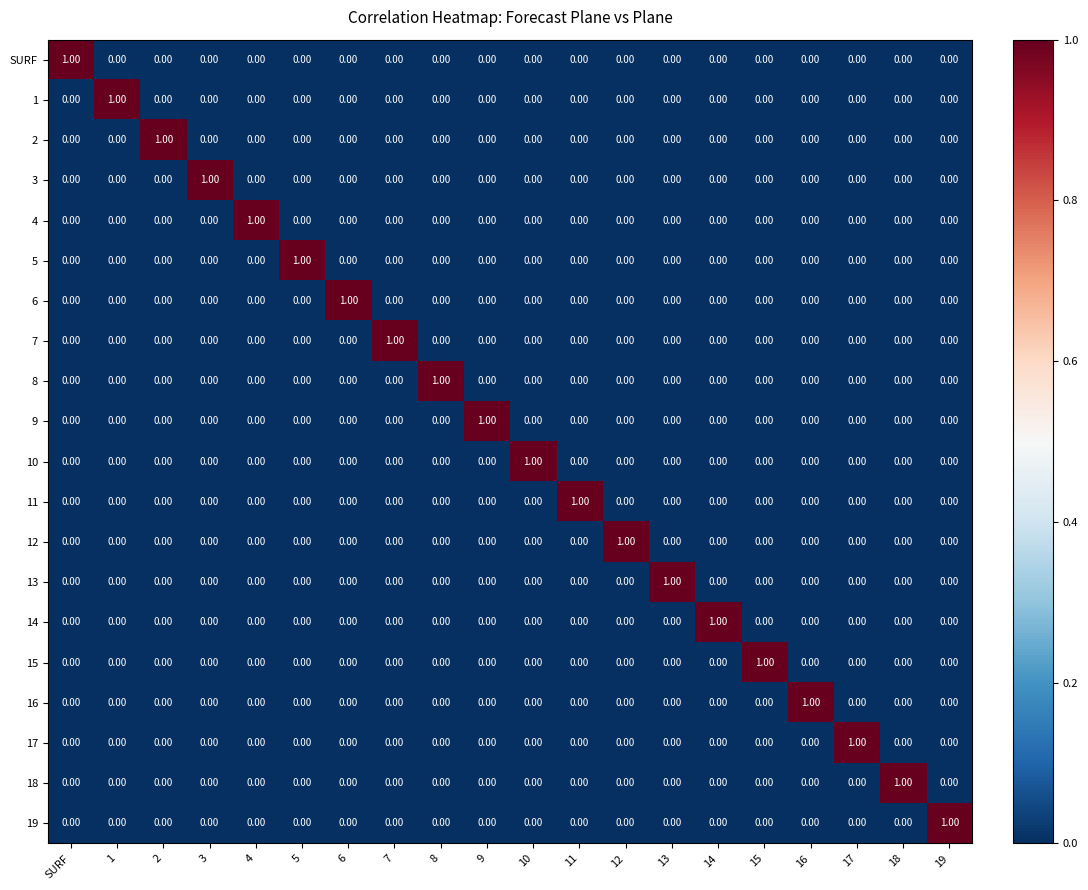

At how many categories does at least one series exceed 0?

20